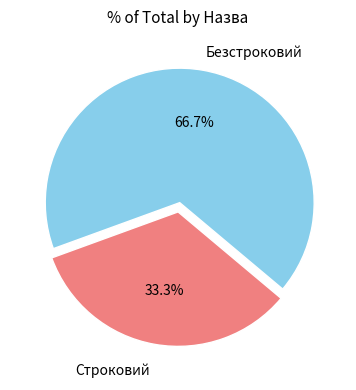

Does any single category account for the majority?

Yes